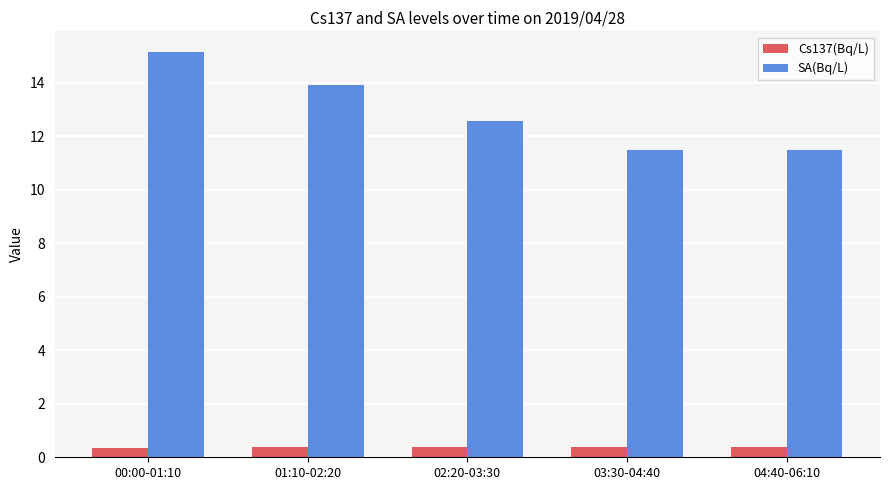

Between 01:10-02:20 and 04:40-06:10, which series saw the biggest shift?

SA(Bq/L)